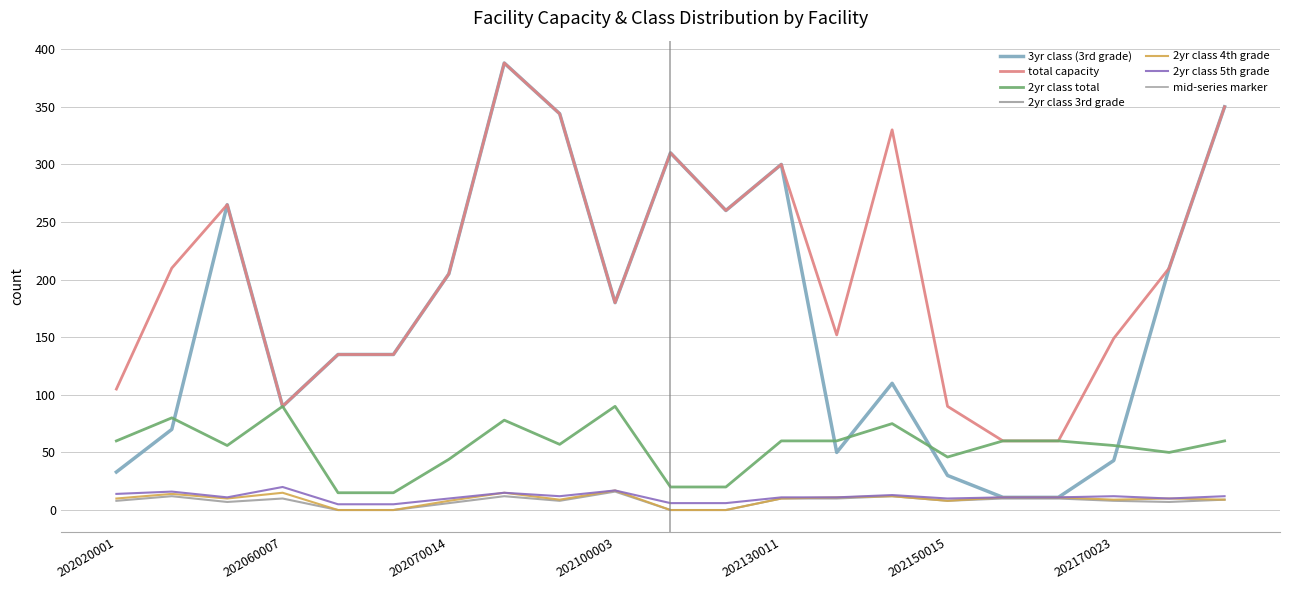

At which category does 2yr class 4th grade reach its first local valley?

202060006